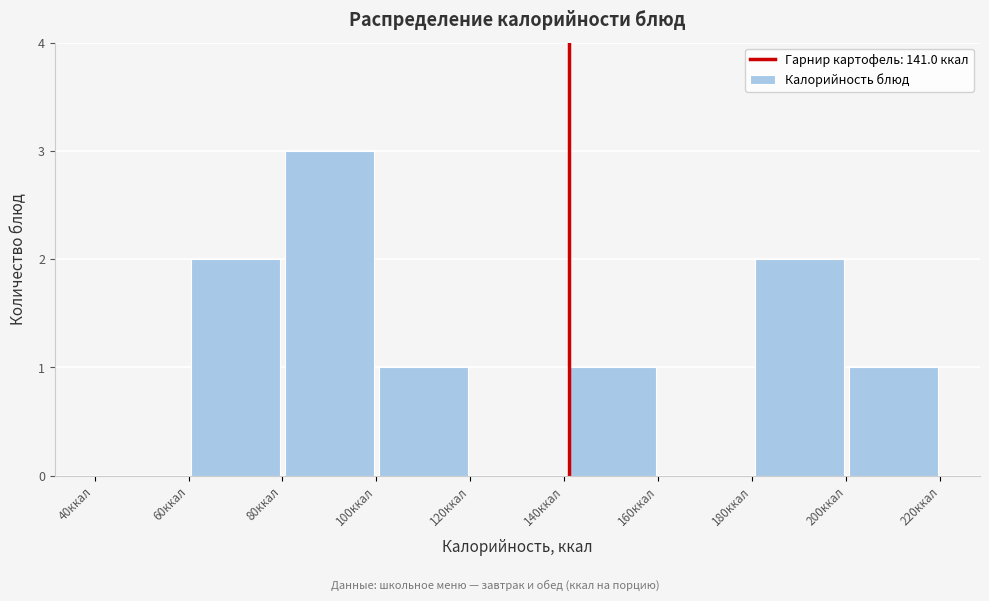

Reading left to right, transcribe this chart: for each bar, give the range it covers on the x-axis and its height. The values are not printed on the chart, so give them approximately, as read against the axis.

40 to 60: 0
60 to 80: 2
80 to 100: 3
100 to 120: 1
120 to 140: 0
140 to 160: 1
160 to 180: 0
180 to 200: 2
200 to 220: 1